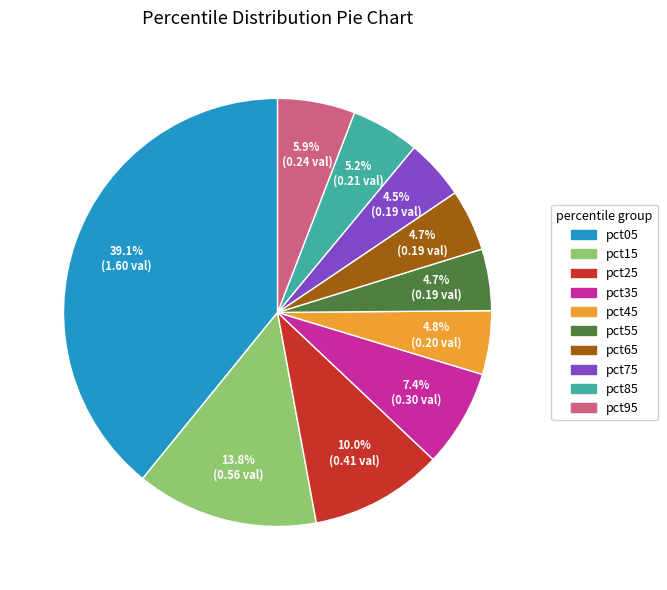

Does any single category account for the majority?

No